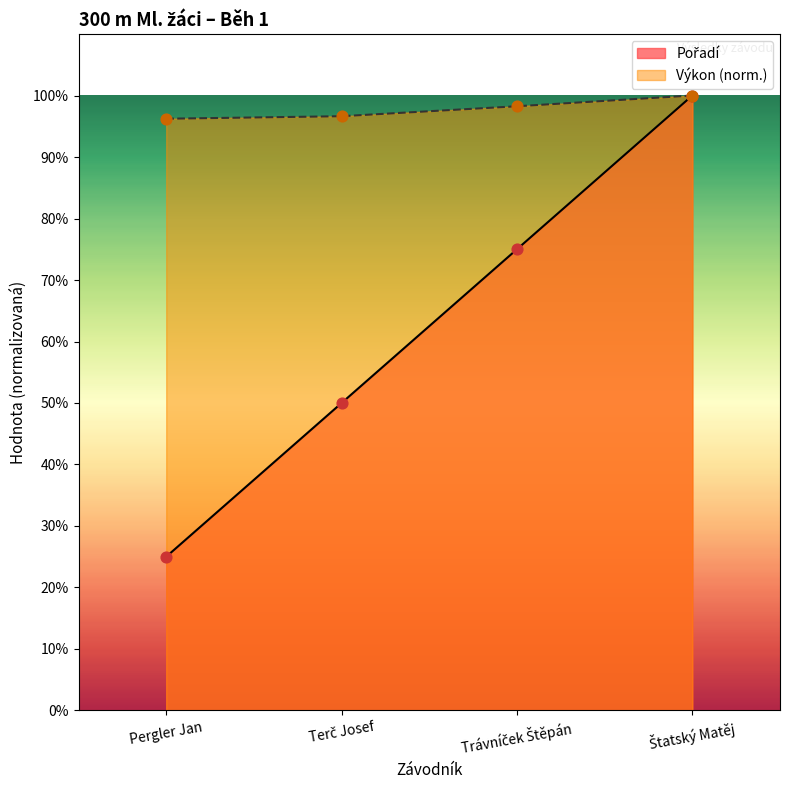

What is the total value across all series at Terč Josef?

146.6